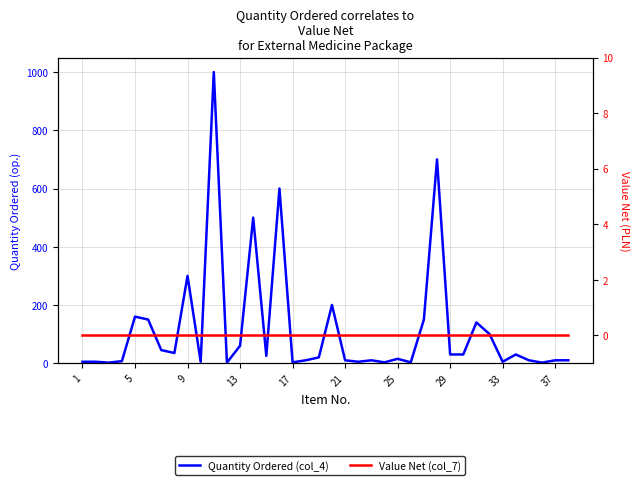

True or false: Value Net (col_7) and Quantity Ordered (col_4) cross at least once.

False